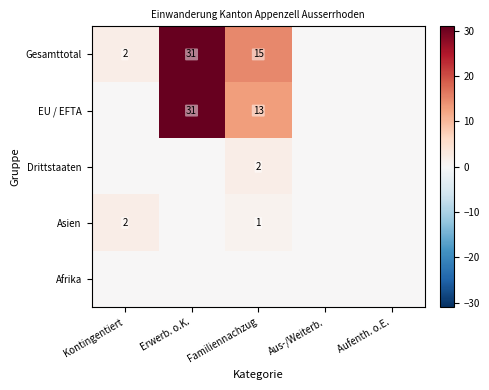

The value of Gesamttotal at Familiennachzug is 15. True or false?

True